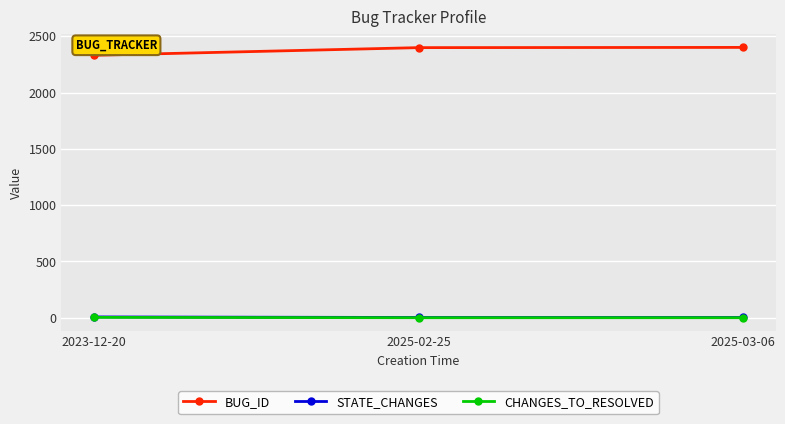

What is the minimum value for BUG_ID?

2331